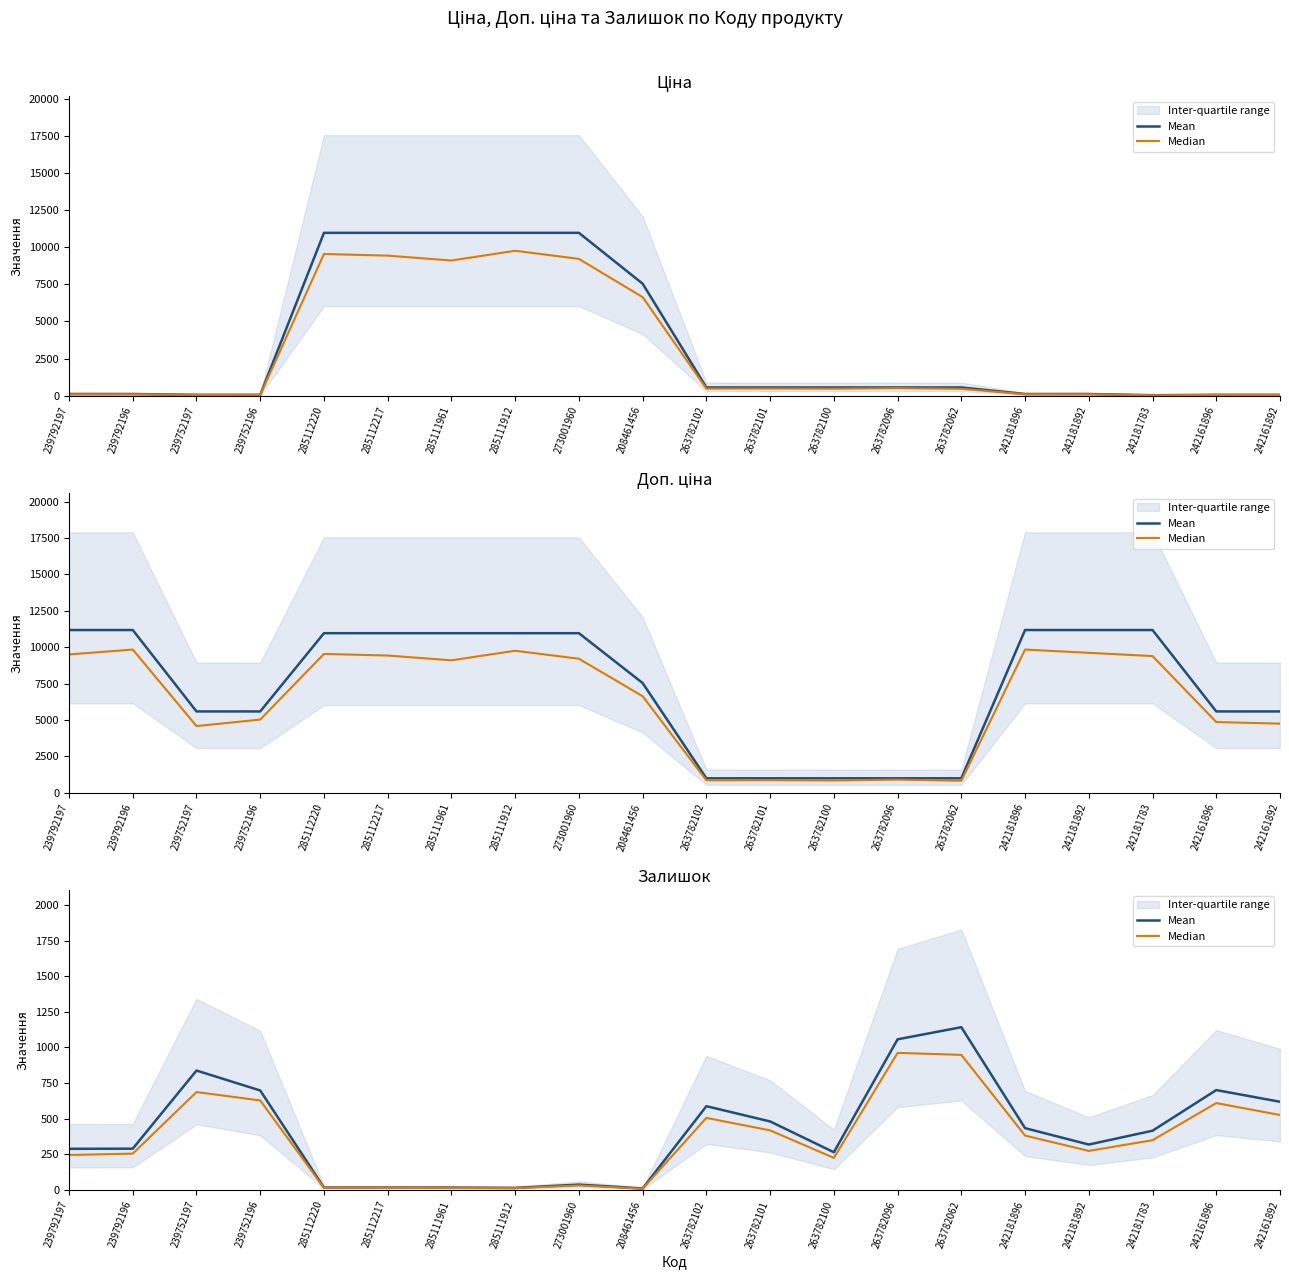

What is the label of the 3rd point from the right?

242181783